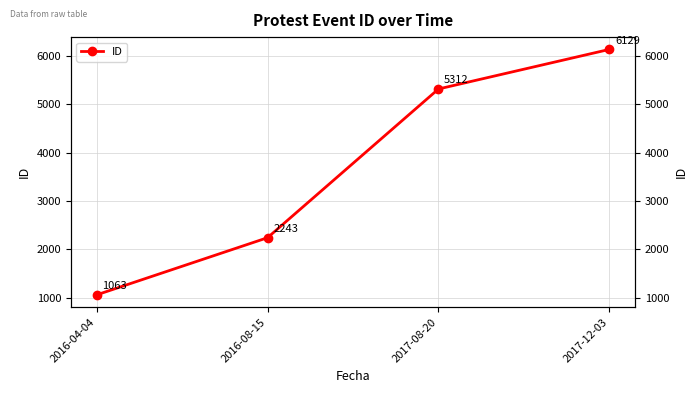

At which label does the data first exceed 5312?

2017-12-03